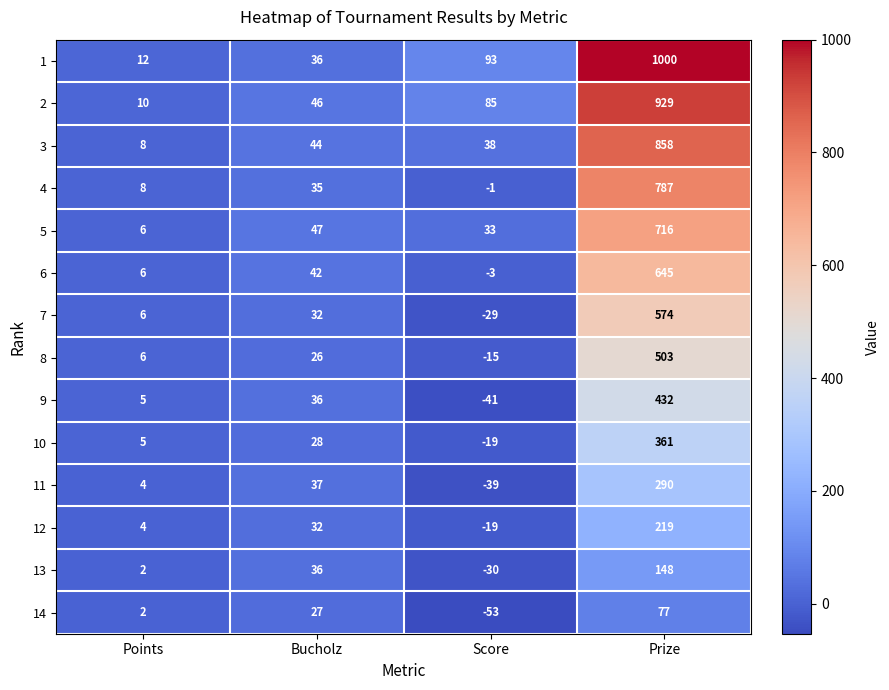

What is the spread (max minus min) of values at Score?

146